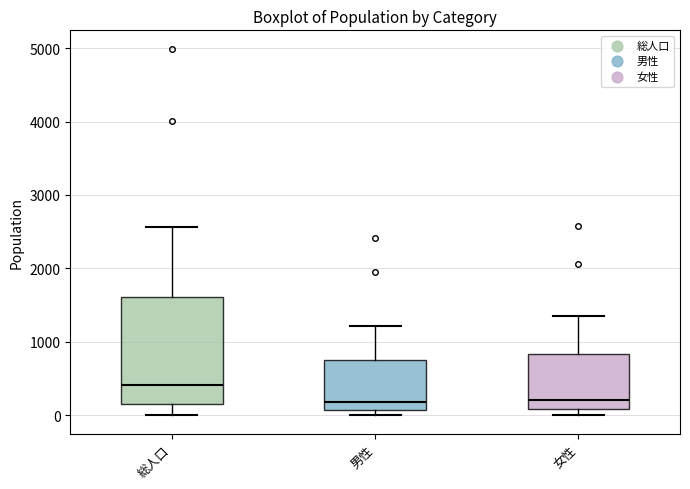

Reading left to right, read every box against the y-axis: the position of its median line, the range the box covers, and the ends of its whiskers. The values are not printed on the chart, so give them approximately, as read against the axis.

総人口: median 400, box 200 to 1600, whiskers 0 to 2600
男性: median 200, box 100 to 800, whiskers 0 to 1200
女性: median 200, box 100 to 800, whiskers 0 to 1400